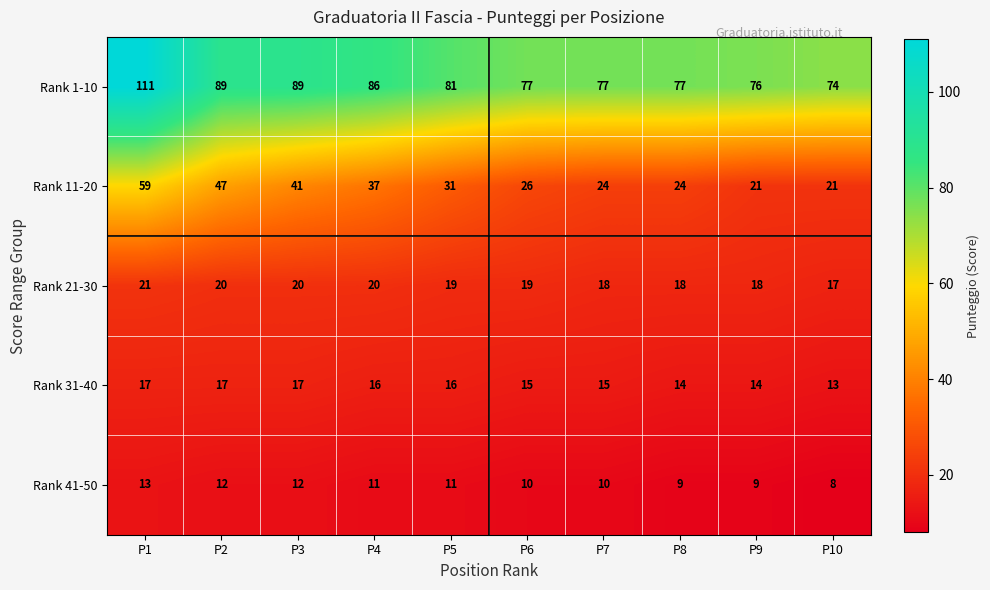

Which series changed the most between P1 and P2?

Rank 1-10